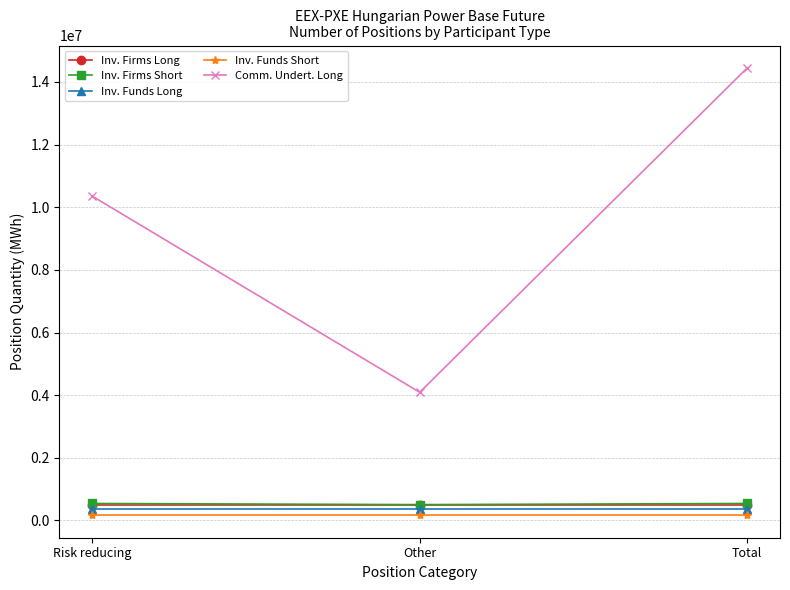

Which series changed the most between Other and Total?

Comm. Undert. Long